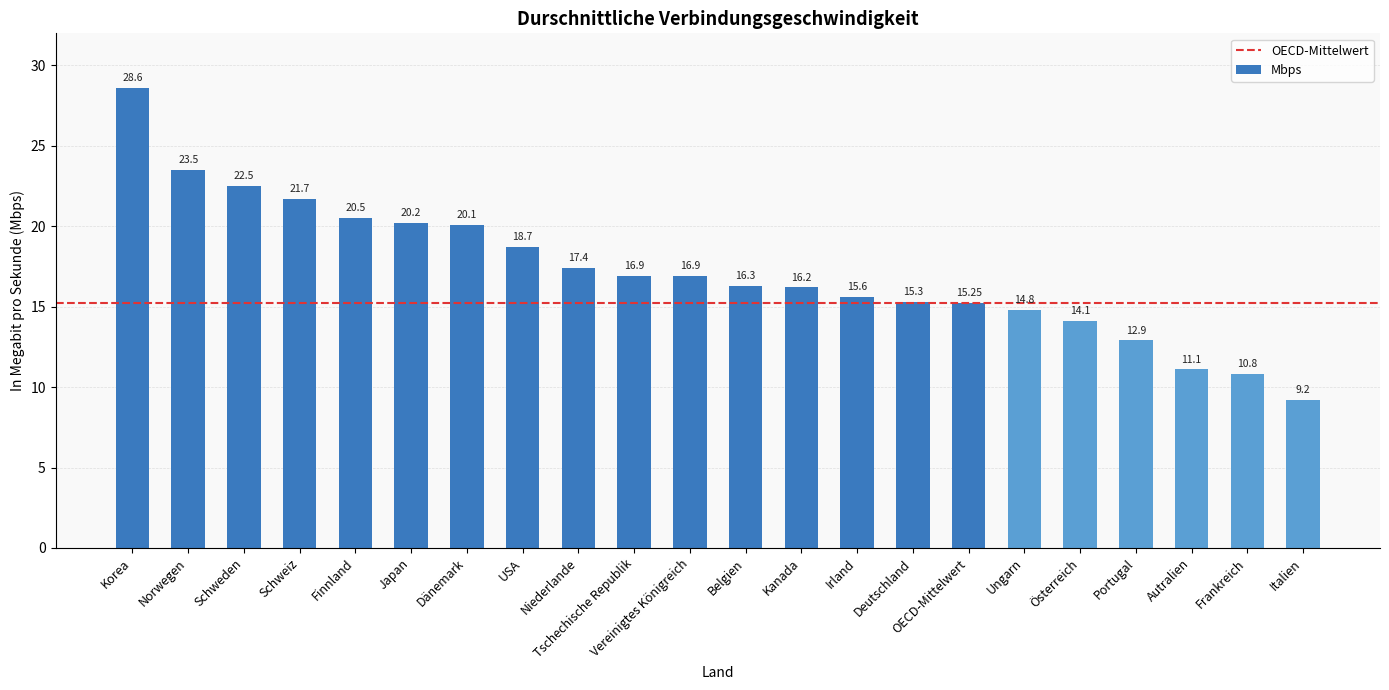

What is the difference between the maximum and minimum values?

19.4